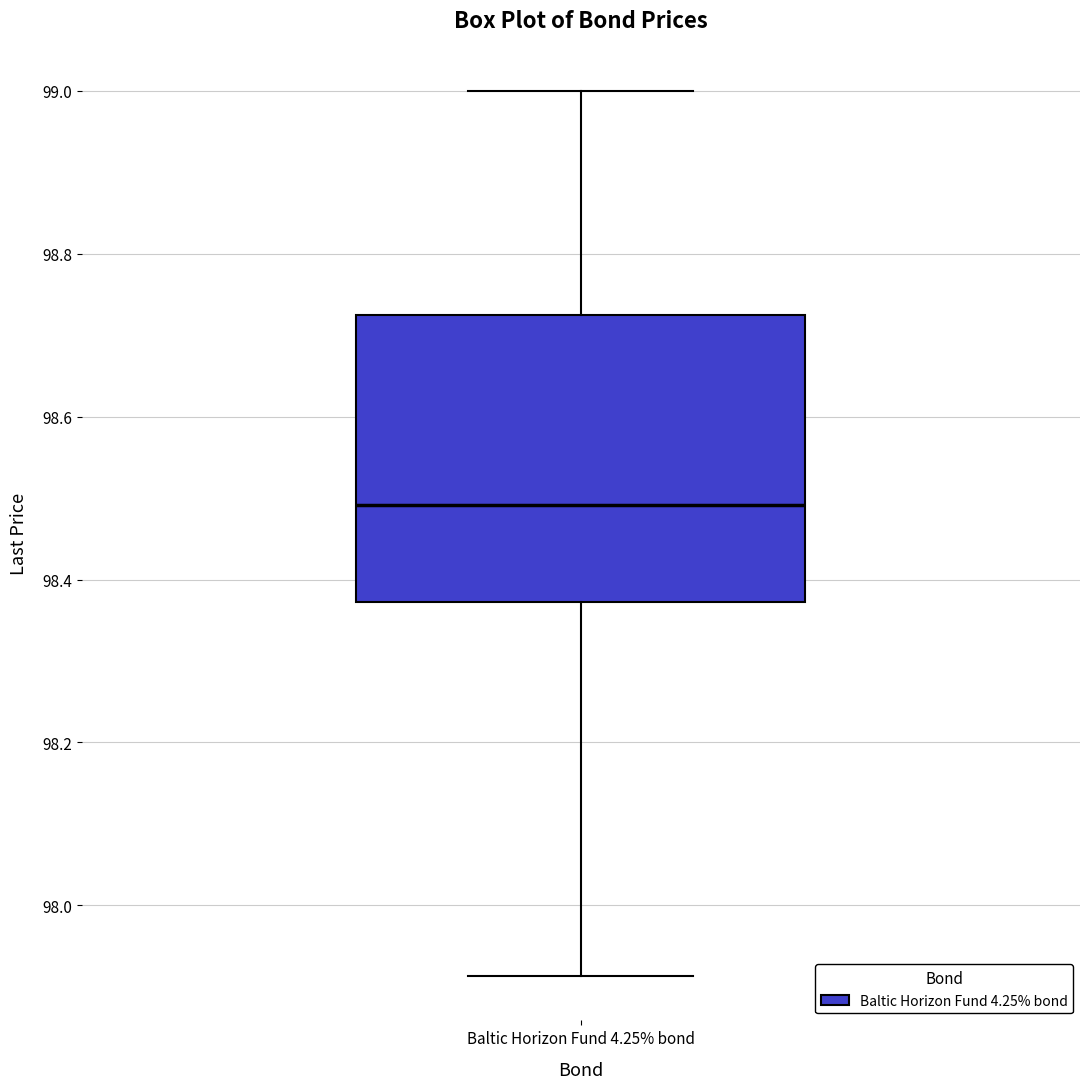

Transcribe this box plot: give where the median line is, the range the box spans, and where the two whiskers end, as read against the y-axis. The values are not printed on the chart, so give them approximately, as read against the axis.

median 98.50, box 98.38 to 98.72, whiskers 97.92 to 99.00